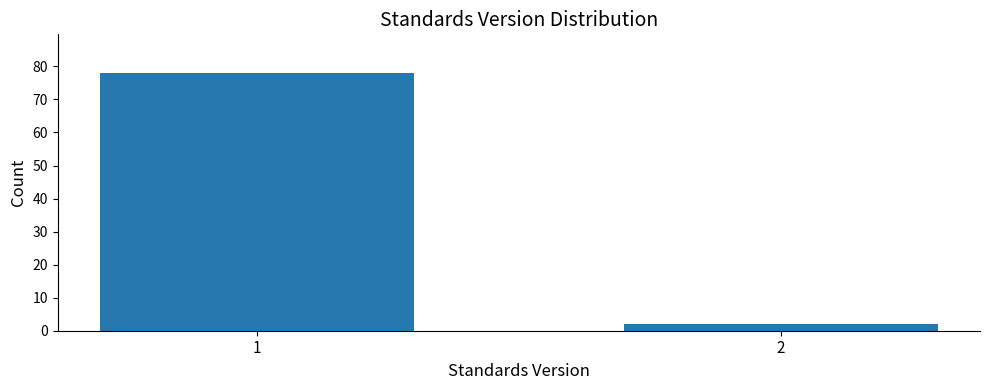

Reading left to right, transcribe all the data shown in this chart.

1=78	2=2